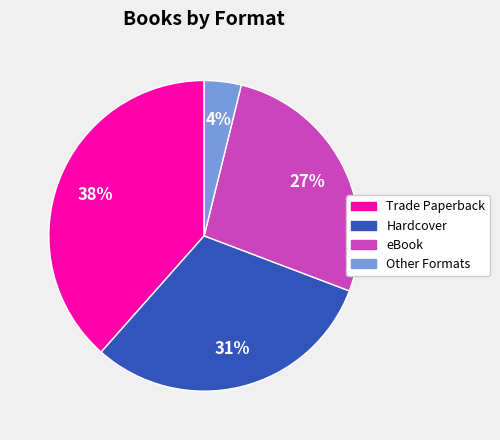

Is eBook the majority of the pie?

No